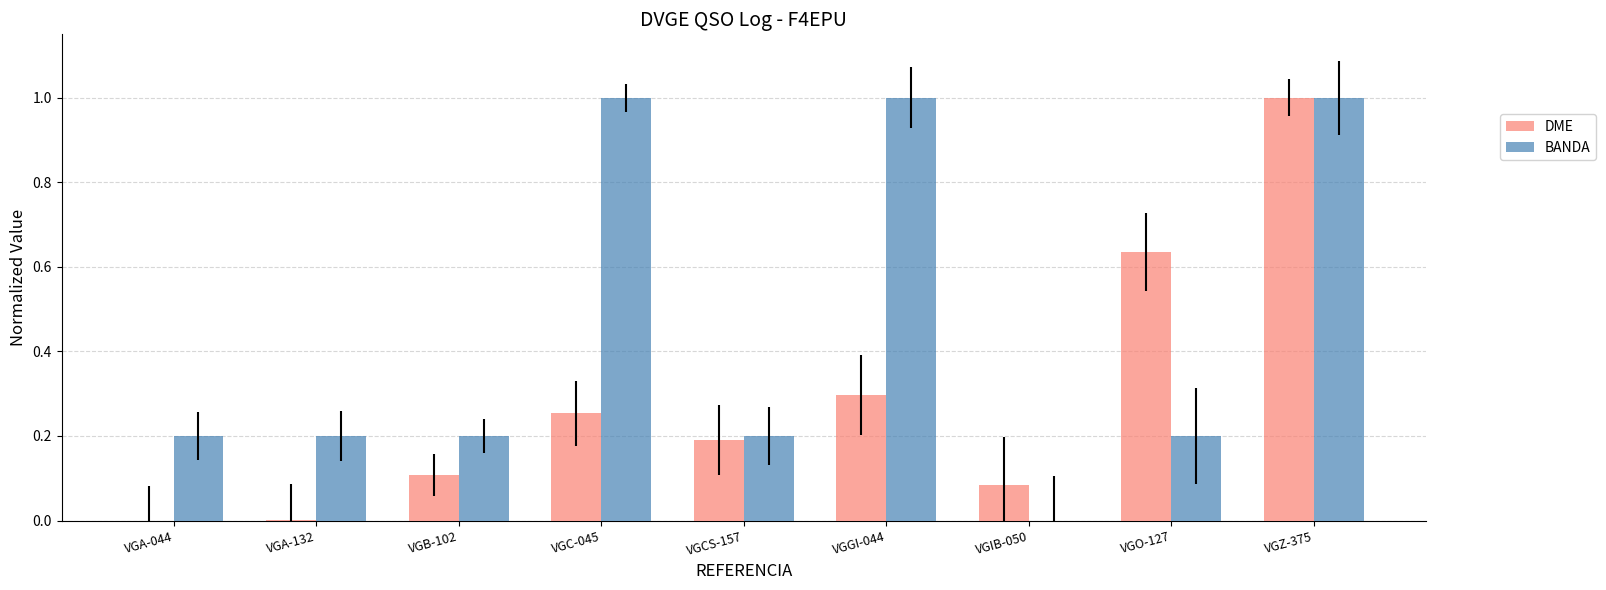

Reading left to right, extract all data points from this chart.

DME: 0.0	0.0	0.1	0.3	0.2	0.3	0.1	0.6	1.0
BANDA: 0.2	0.2	0.2	1.0	0.2	1.0	0.0	0.2	1.0